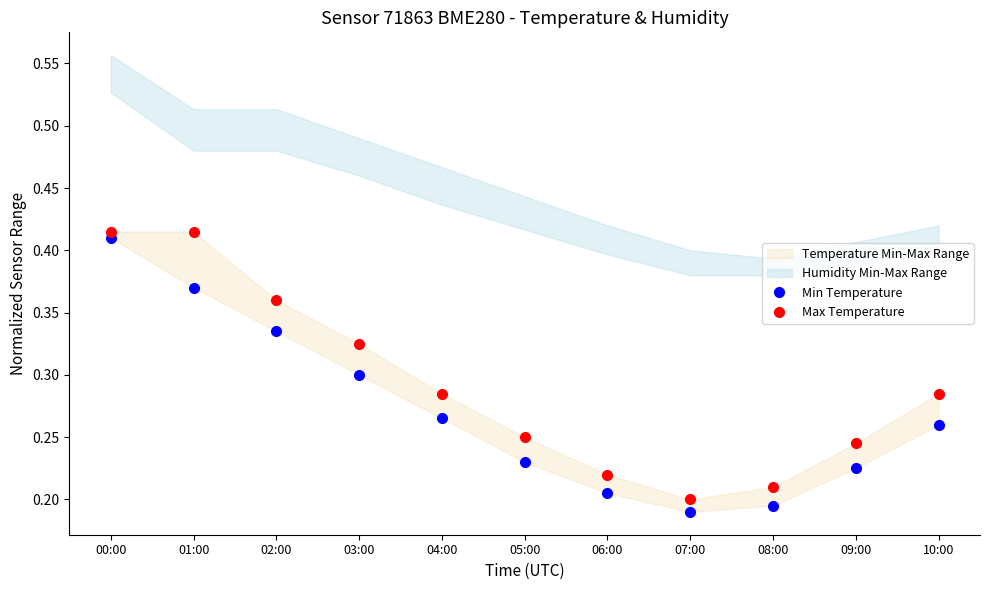

What is the average value of the Max Temperature series?

0.3